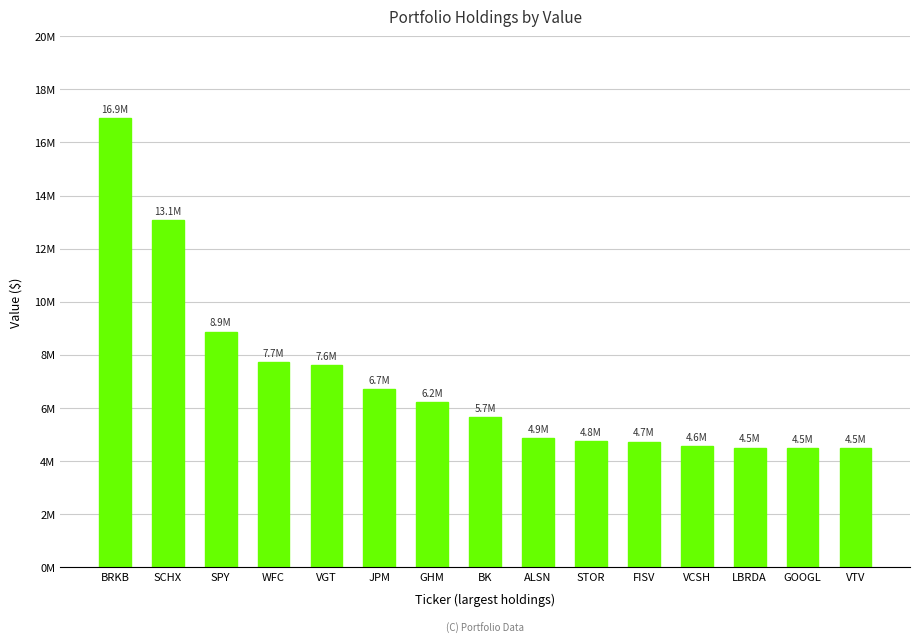

What is the label of the 13th bar from the left?

LBRDA